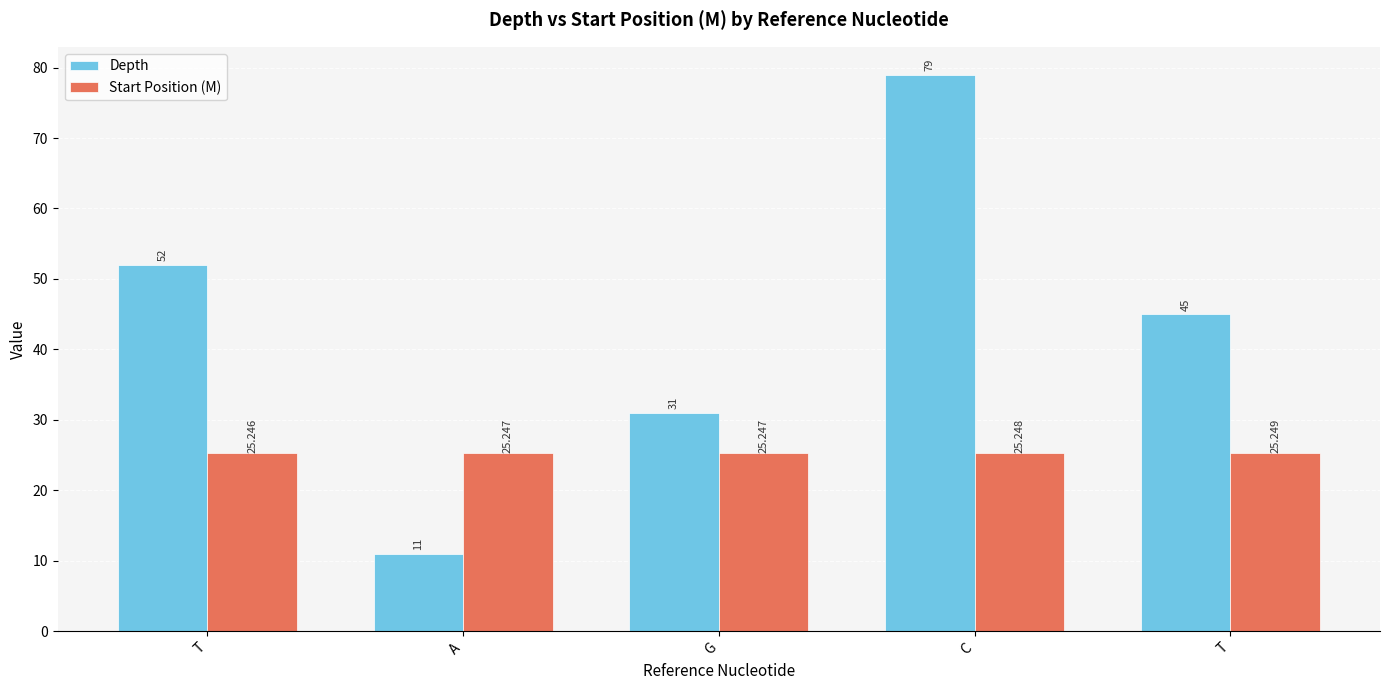

The Start Position (M) series shows 35.9 at T. True or false?

False